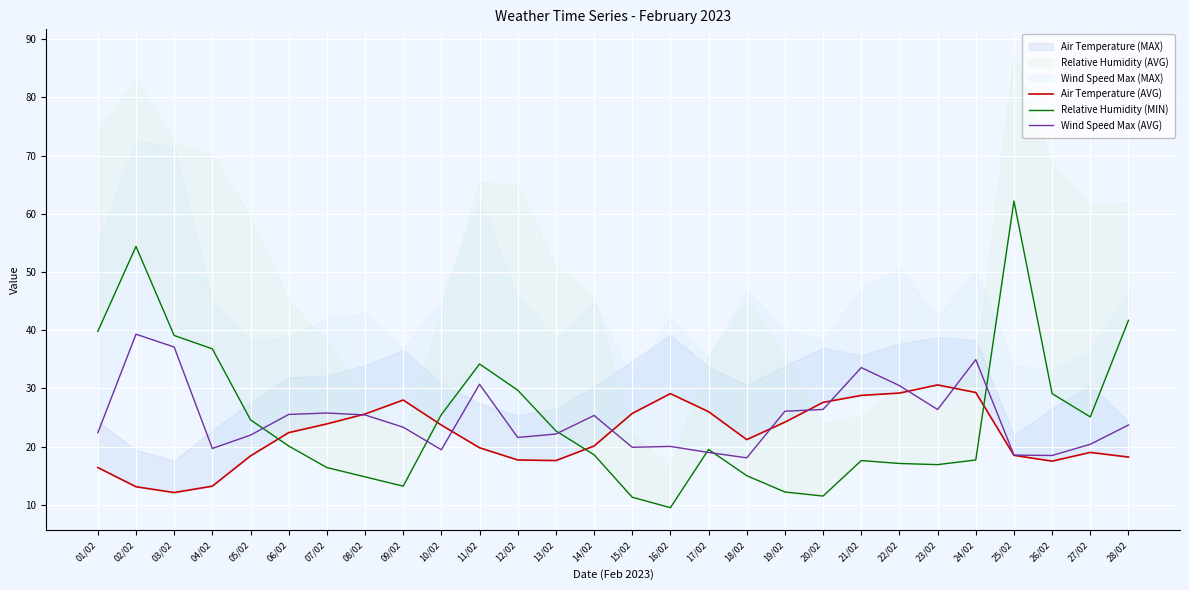

What is the sum of all Relative Humidity (MIN) values?

696.3